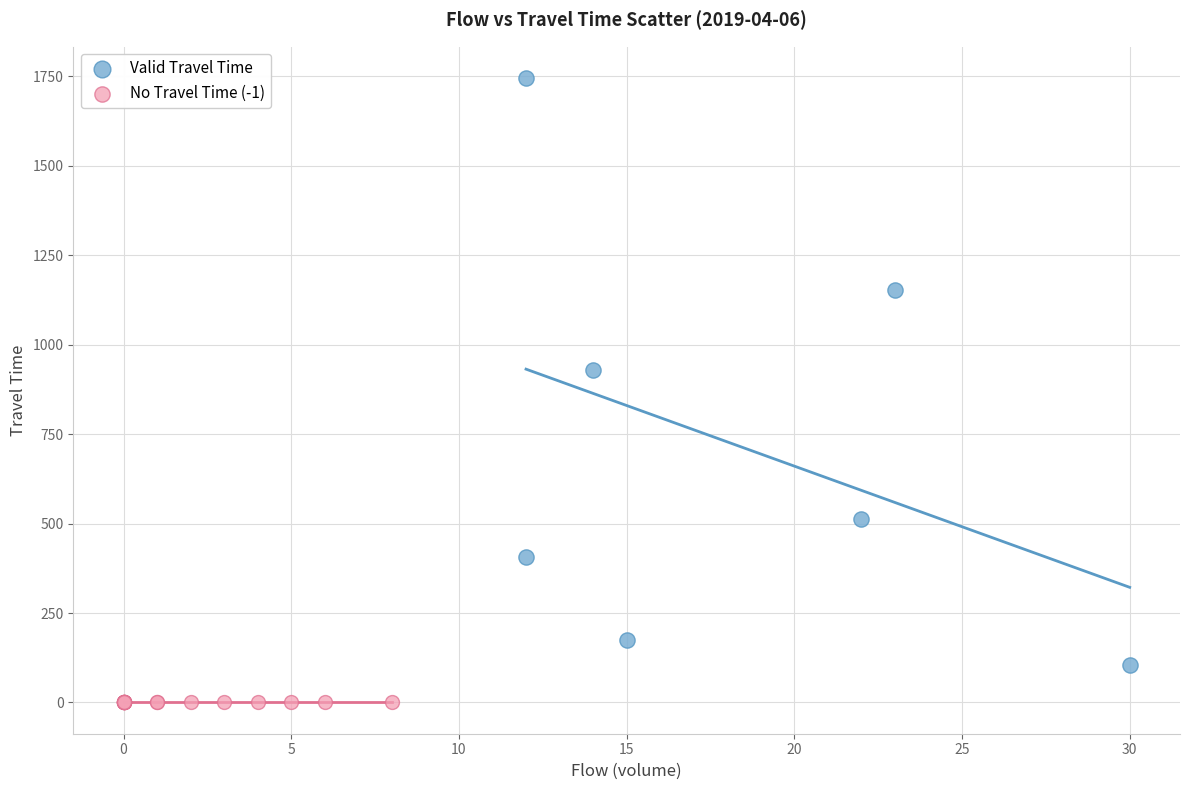

Which series reaches the maximum Y coordinate?

Valid Travel Time